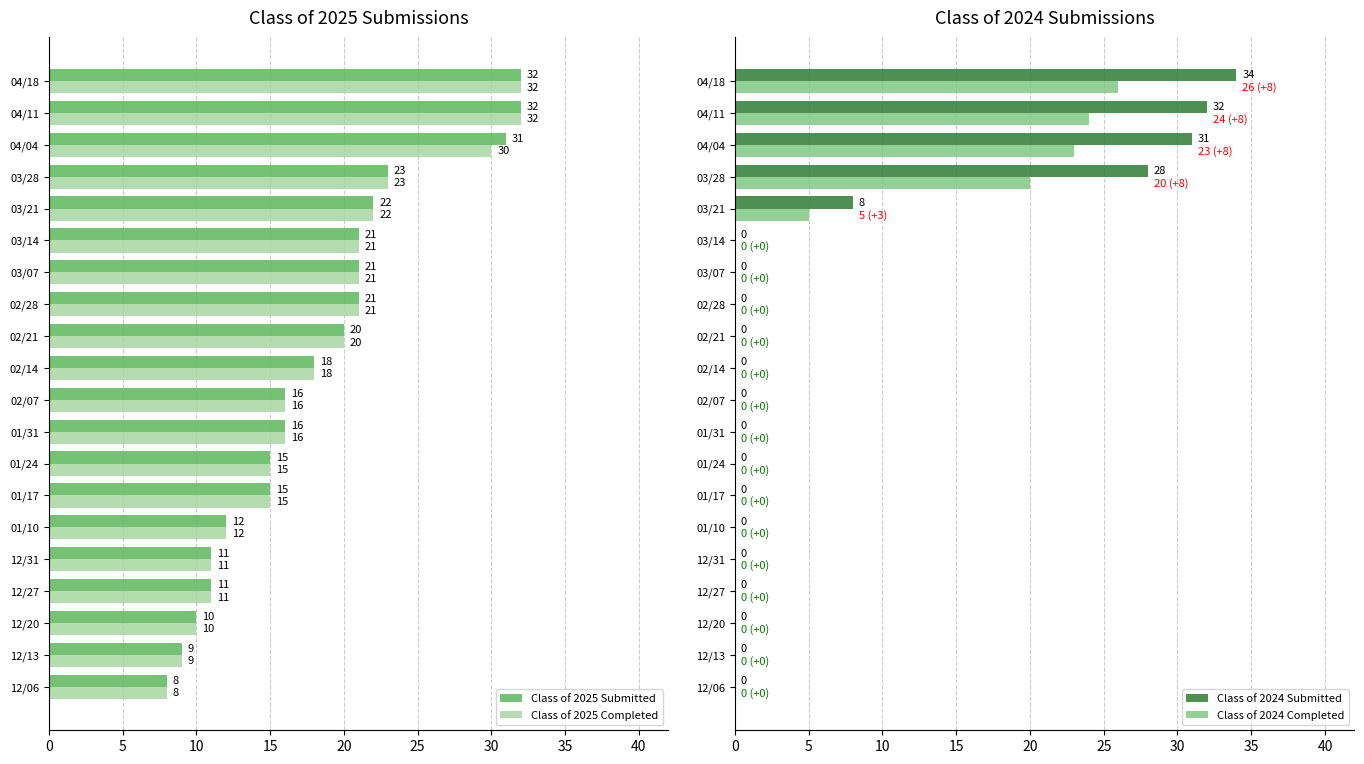

Count the Class of 2024 Completed values in the range 0 to 5.

16